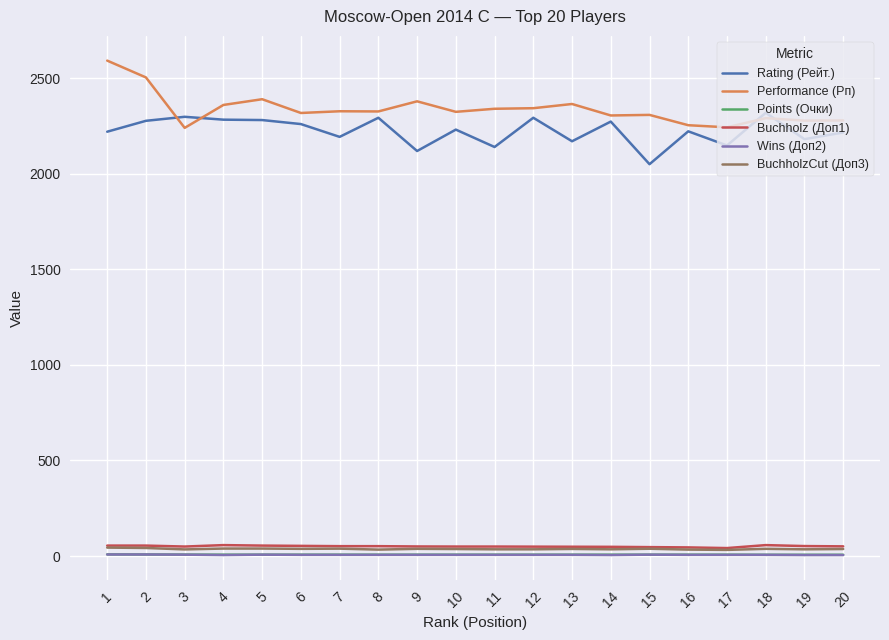

What is the smallest value displayed?

5.0